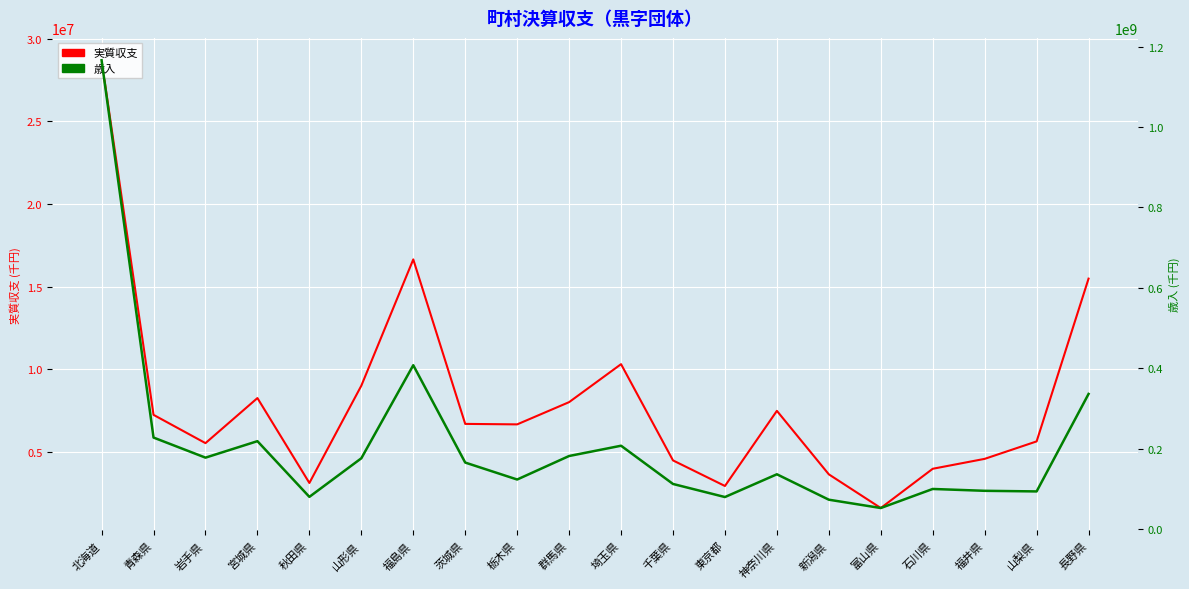

What position from the left is 北海道?

1